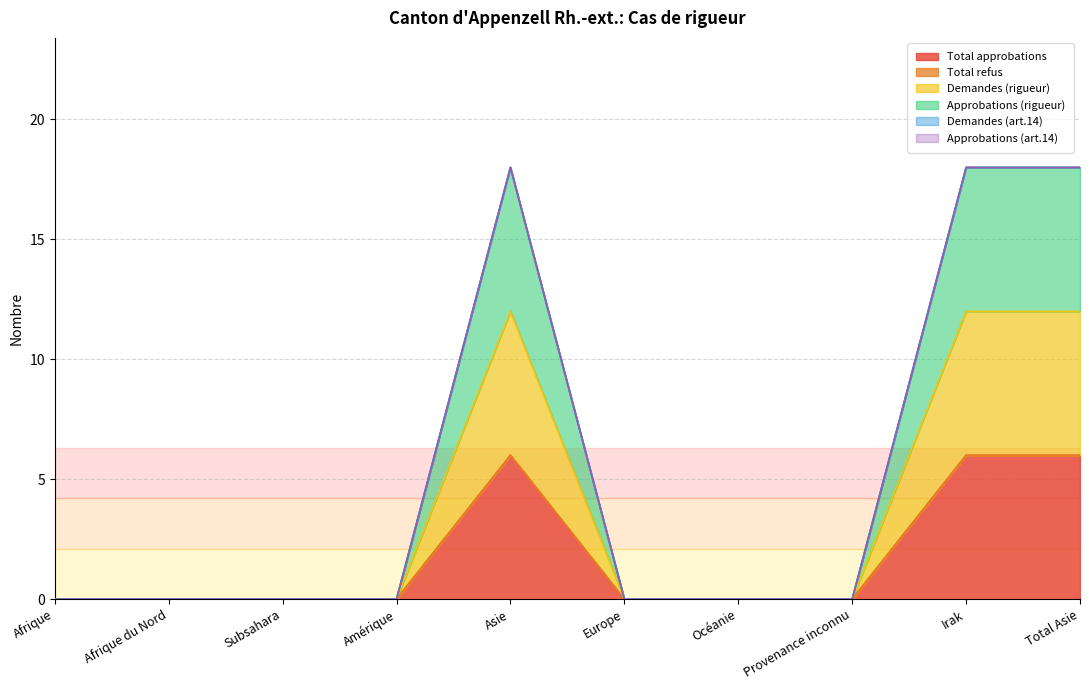

The Total approbations series shows 4 at Afrique. True or false?

False